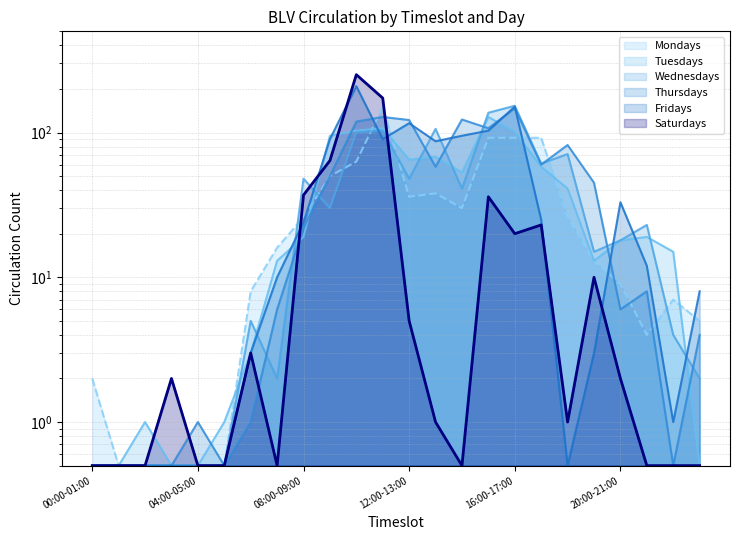

What are all the series names shown in the legend?

Mondays, Tuesdays, Wednesdays, Thursdays, Fridays, Saturdays